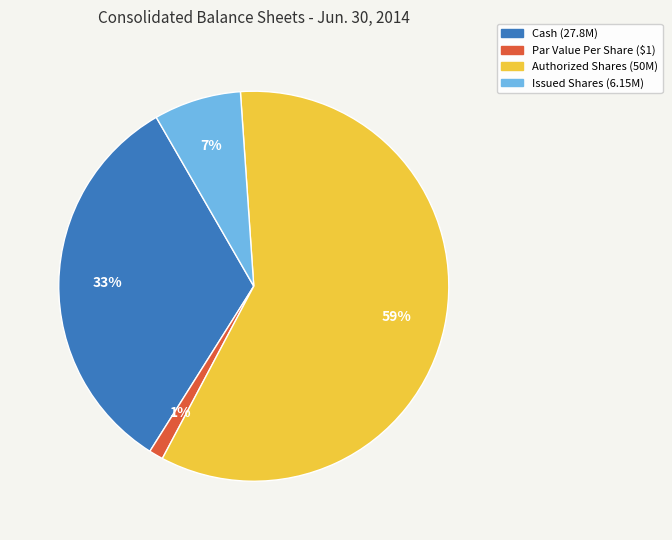

Which slice is the largest?

Authorized Shares (50M)